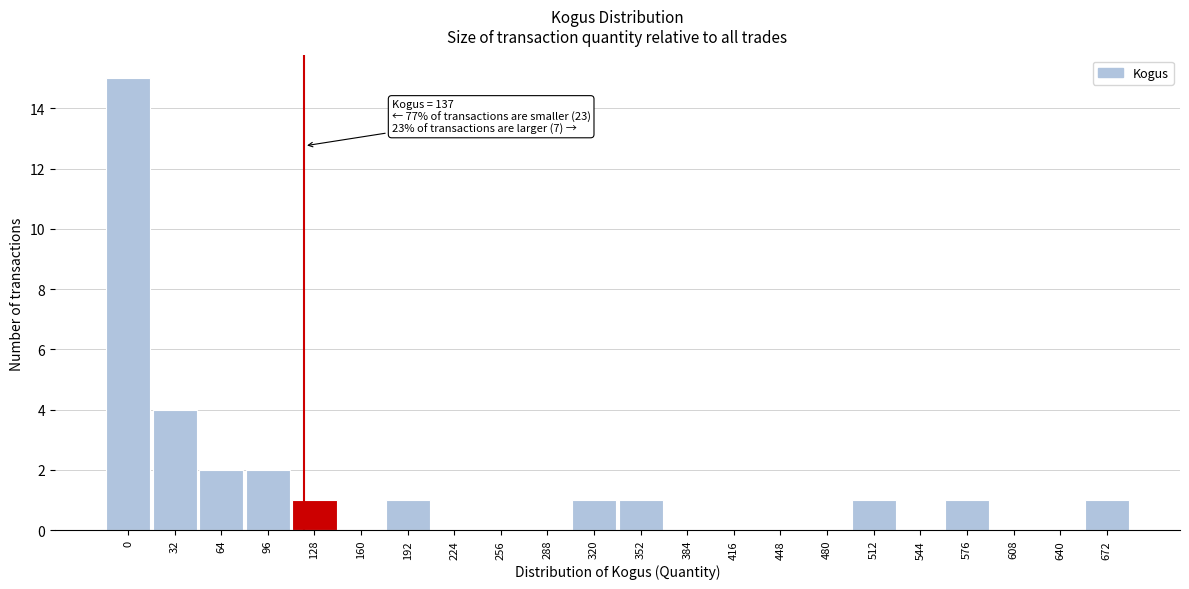

Reading left to right, what are all the values shown in this chart?

0=15	32=4	64=2	96=2	128=1	160=0	192=1	224=0	256=0	288=0	320=1	352=1	384=0	416=0	448=0	480=0	512=1	544=0	576=1	608=0	640=0	672=1